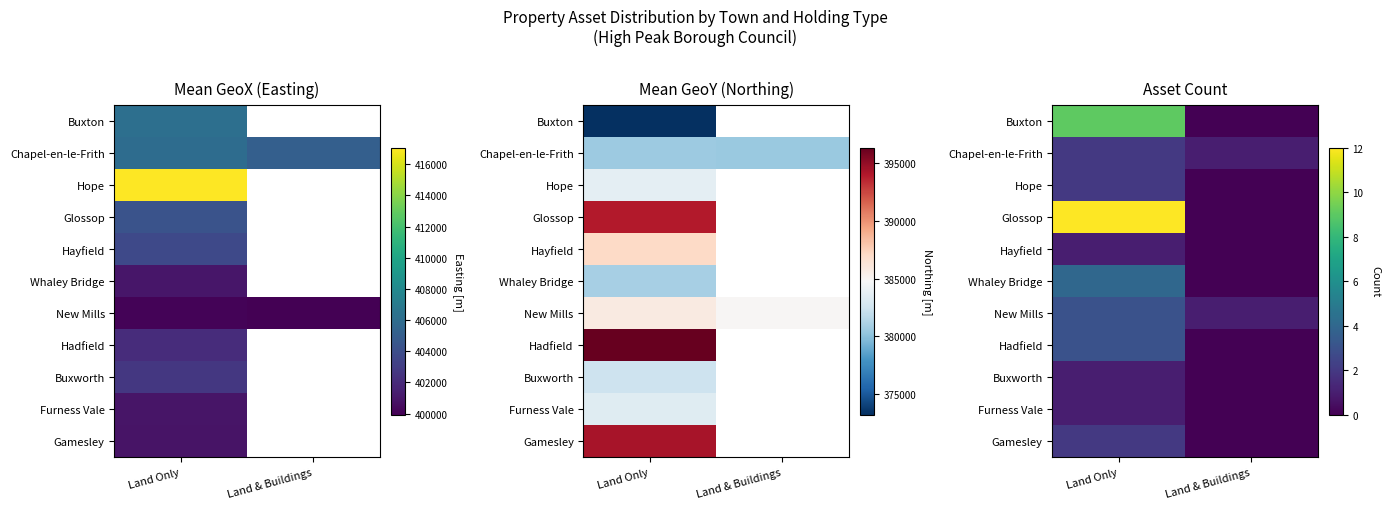

What is the sum of all Buxton values?

9